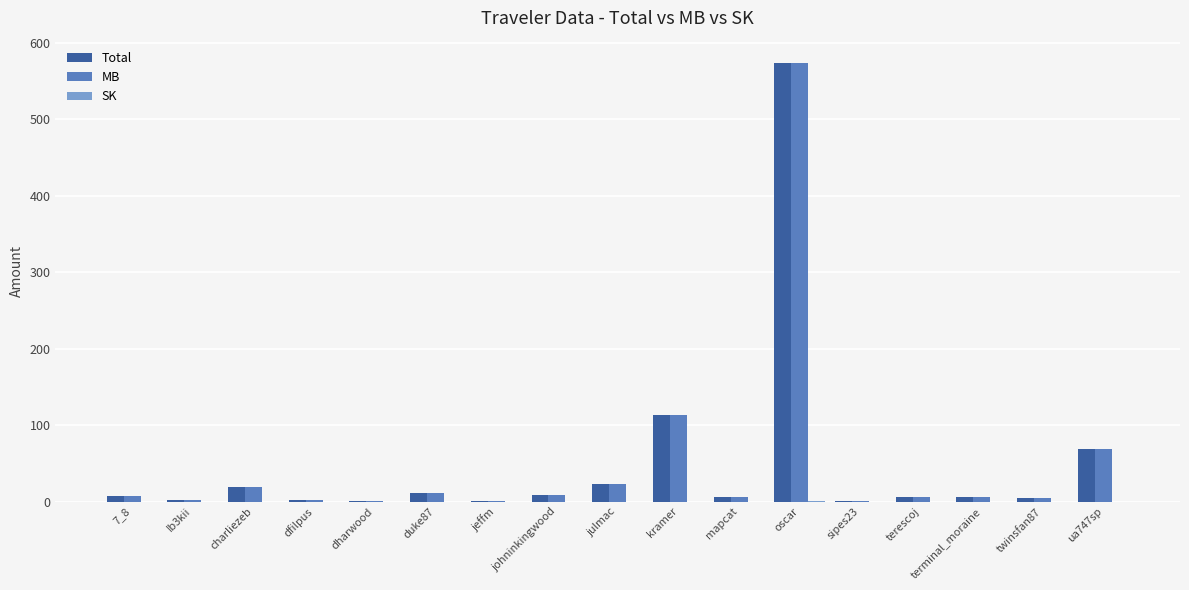

What is the sum of all MB values?

852.7